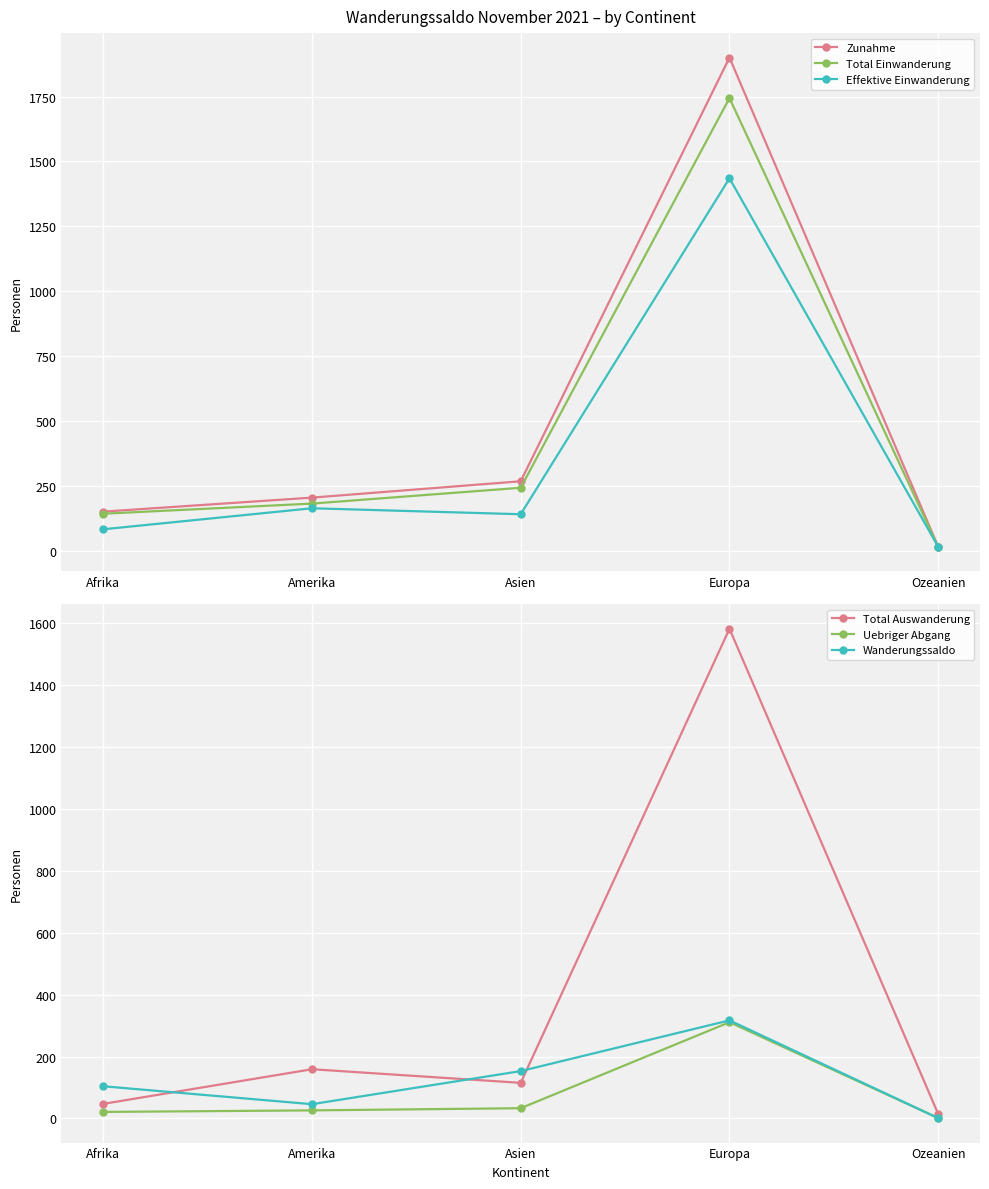

True or false: Zunahme and Effektive Einwanderung cross at least once.

False